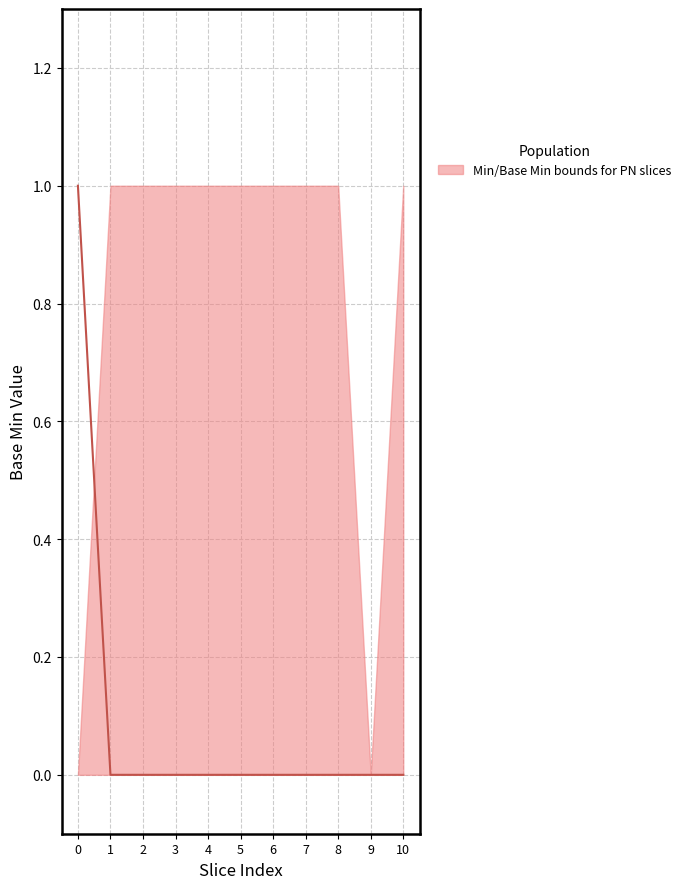

Count the number of categories in the chart.

11